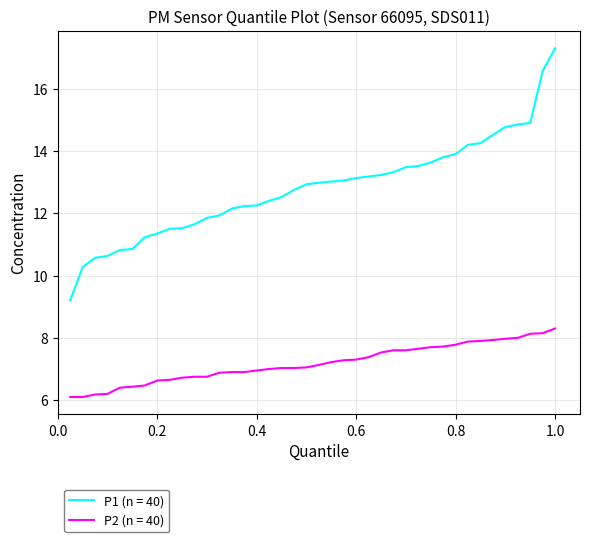

List the series in order of their peak value, highest first.

P1 (n = 40), P2 (n = 40)